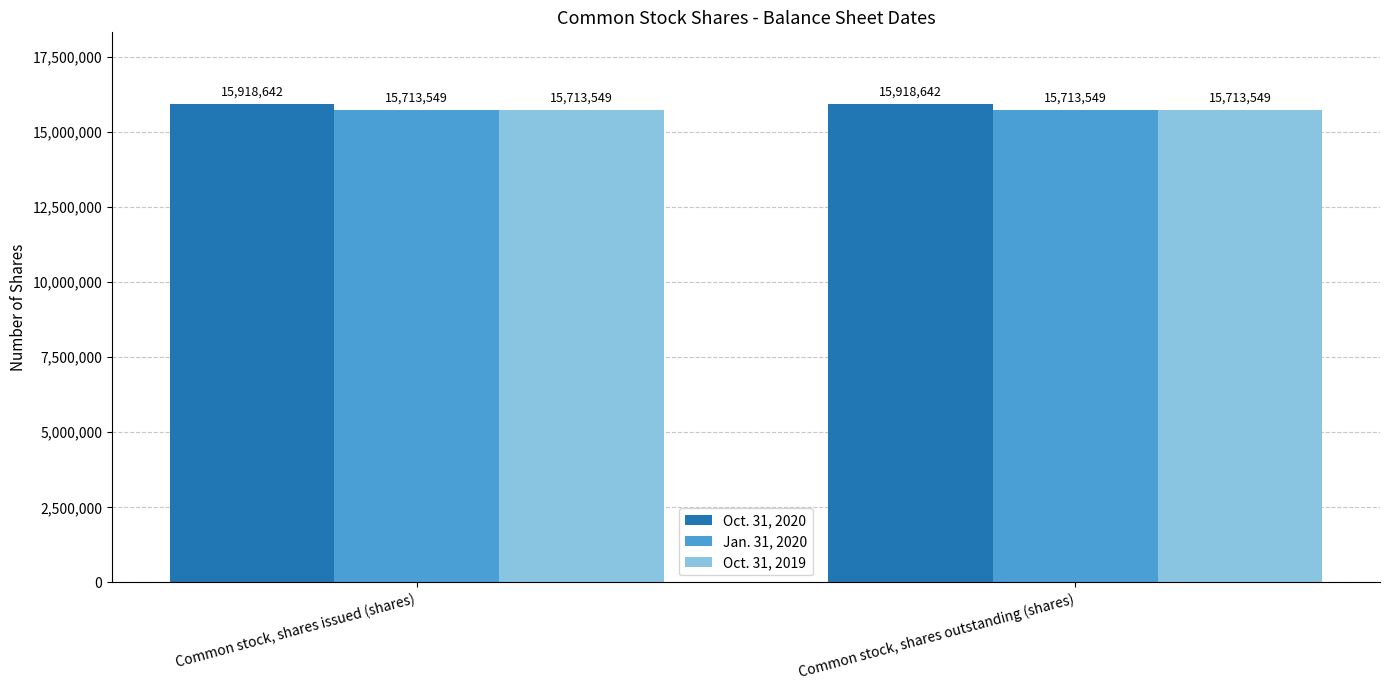

Read the Oct. 31, 2019 value at Common stock, shares outstanding (shares).

15713549